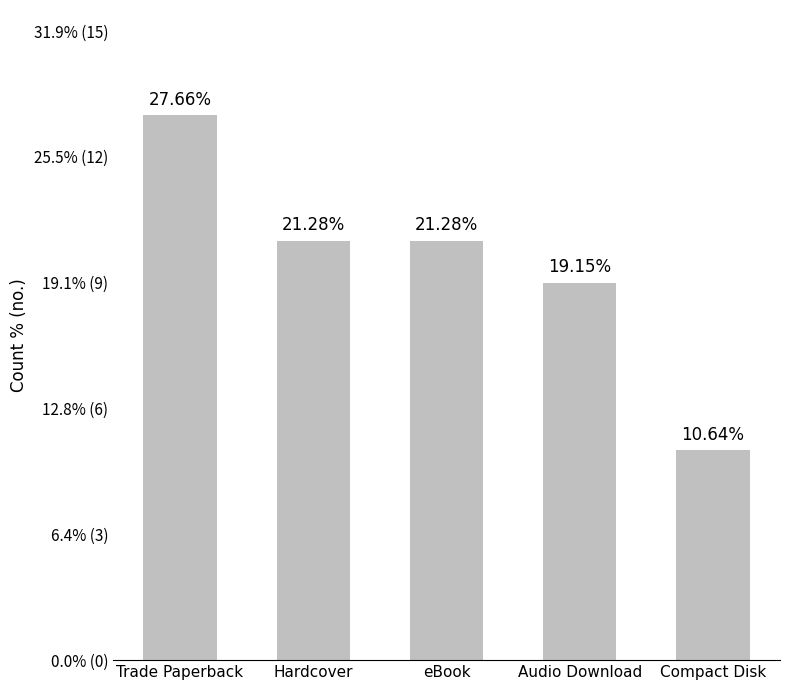

Does the chart contain any negative values?

No